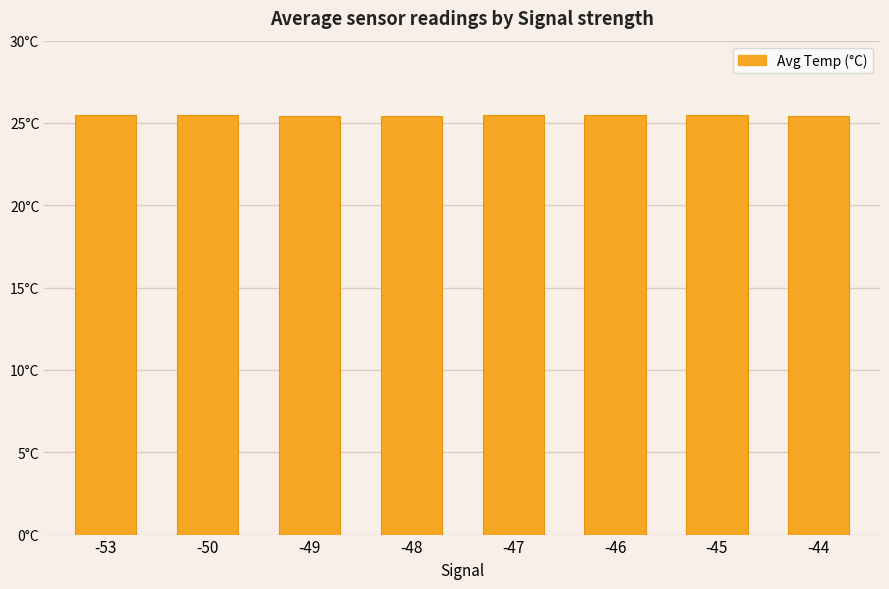

What is the value of the 8th bar from the left?

25.4